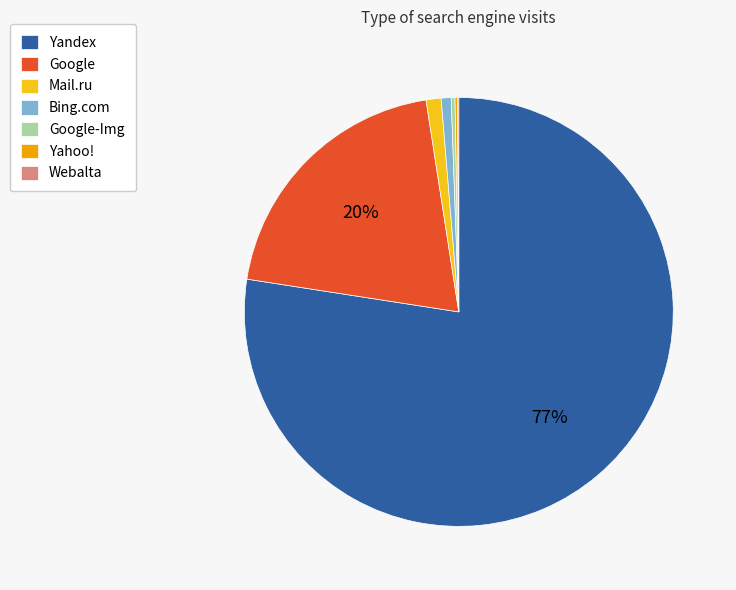

True or false: Bing.com accounts for 1% of the total.

True